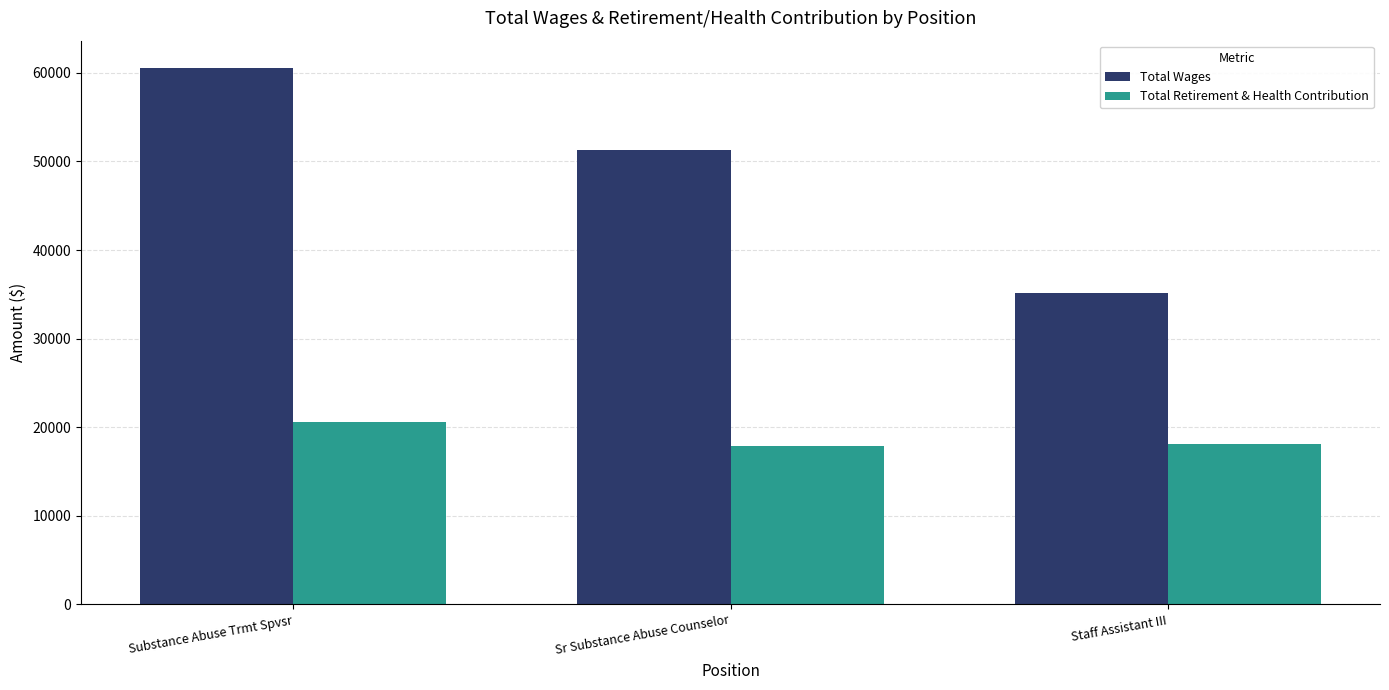

What is the difference between the highest and lowest values at Sr Substance Abuse Counselor?

33406